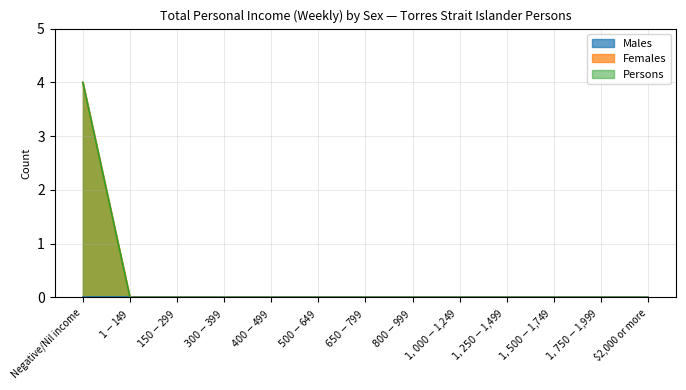

Which category has the lowest value in the Persons series?

$1-$149